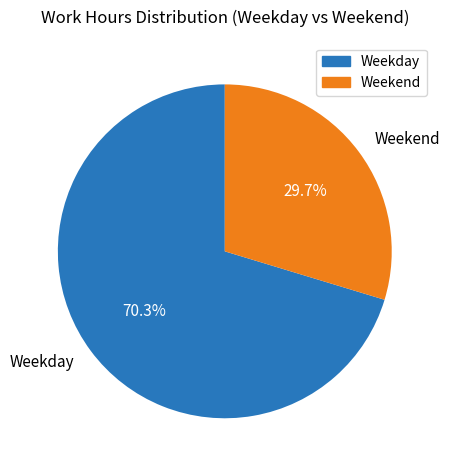

Do Weekend and Weekday together represent more than half of the pie?

Yes